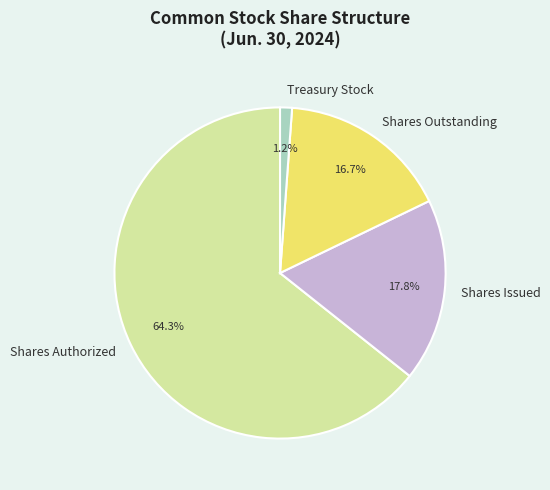

How many segments does this pie chart have?

4